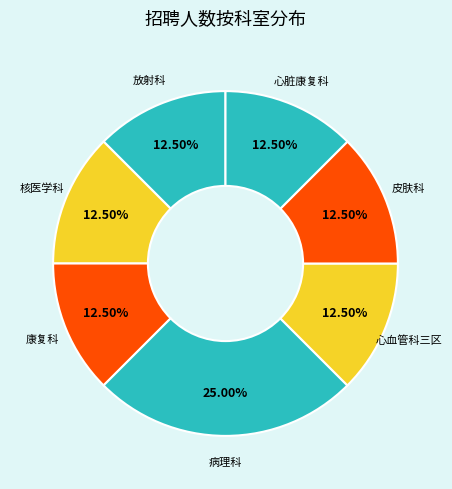

To the nearest percent, what is the average slice percentage?

14%